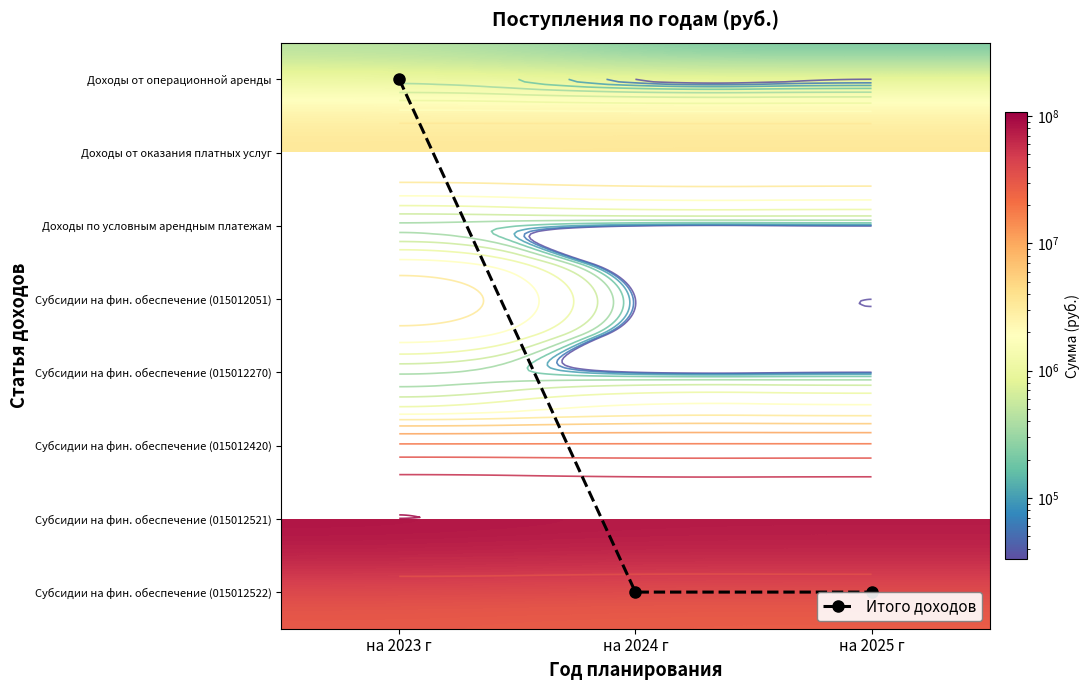

What is the difference between the maximum and minimum values in the Субсидии на фин. обеспечение (015012521) series?

8080516.0